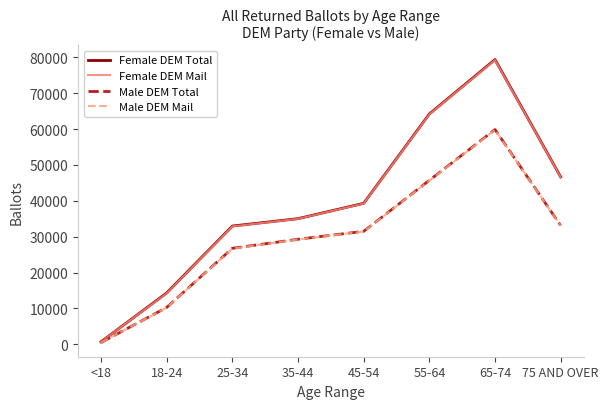

What is the average value of the Female DEM Mail series?

38989